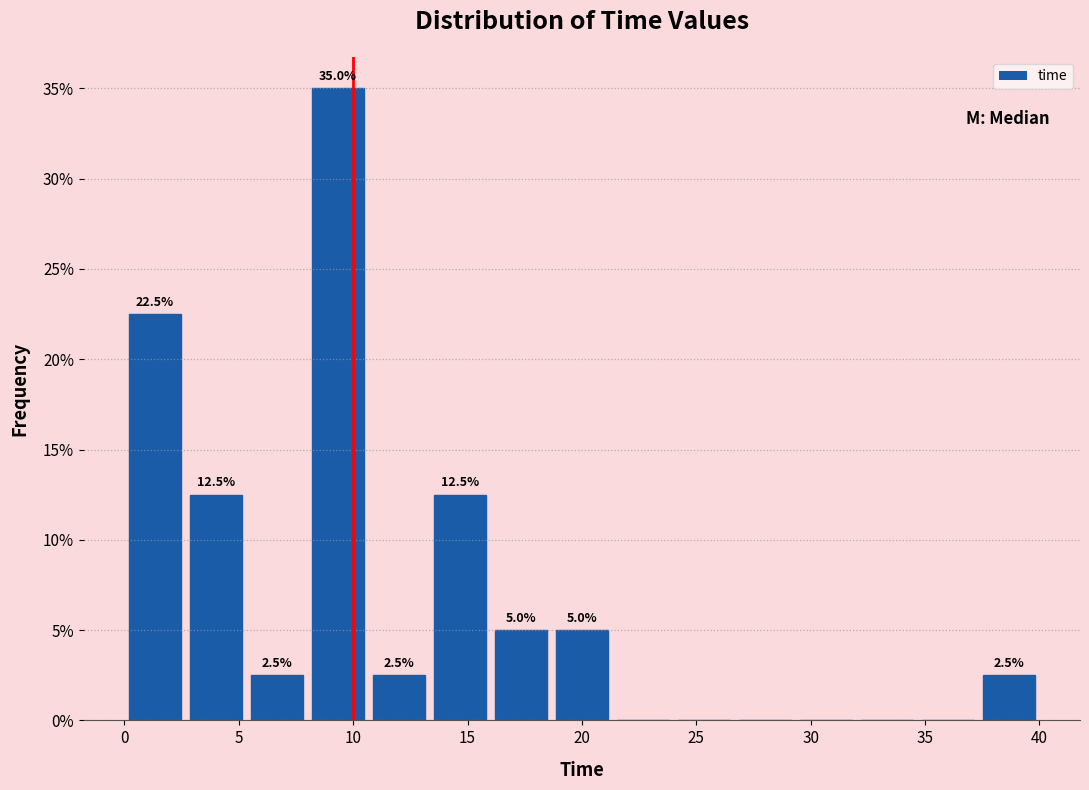

Which range on the x-axis has the tallest bar?

8.0 to 10.5